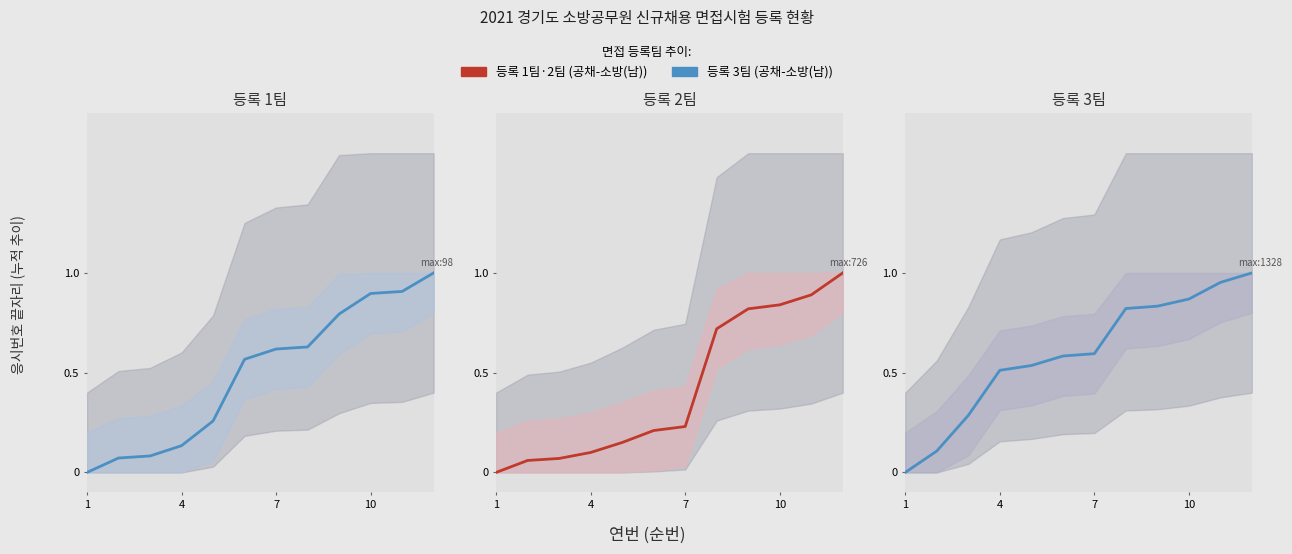

True or false: 등록 3팀 and 등록 2팀 intersect in this chart.

False